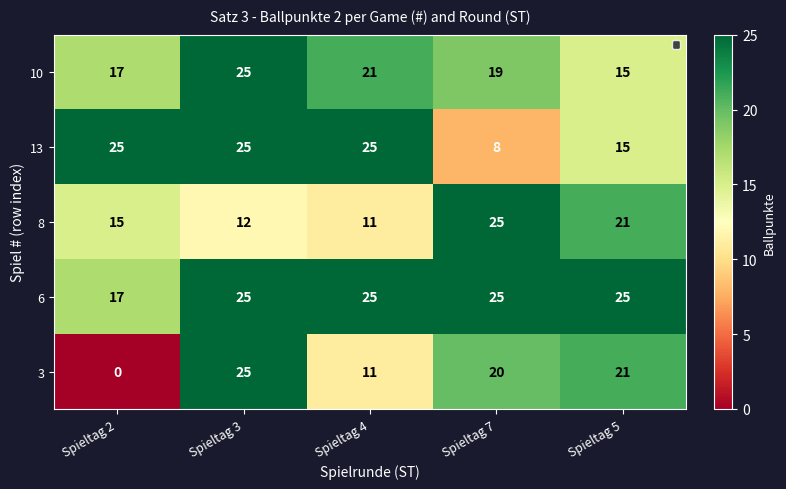

Reading right to left, what are all the values shown in this chart?

10: Spieltag 5=15	Spieltag 7=19	Spieltag 4=21	Spieltag 3=25	Spieltag 2=17
13: Spieltag 5=15	Spieltag 7=8	Spieltag 4=25	Spieltag 3=25	Spieltag 2=25
8: Spieltag 5=21	Spieltag 7=25	Spieltag 4=11	Spieltag 3=12	Spieltag 2=15
6: Spieltag 5=25	Spieltag 7=25	Spieltag 4=25	Spieltag 3=25	Spieltag 2=17
3: Spieltag 5=21	Spieltag 7=20	Spieltag 4=11	Spieltag 3=25	Spieltag 2=0